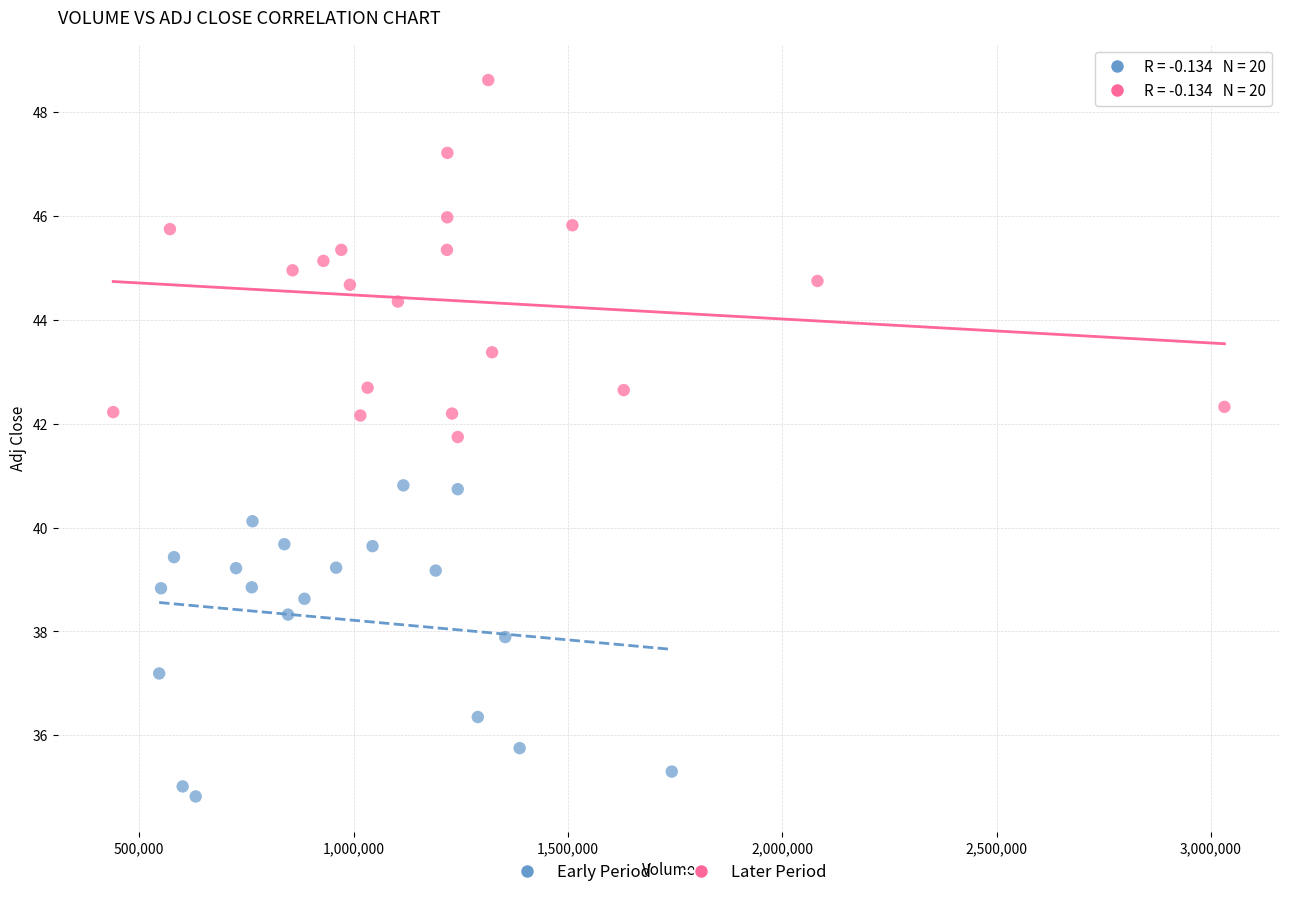

Which series reaches the minimum Y coordinate?

Early Period